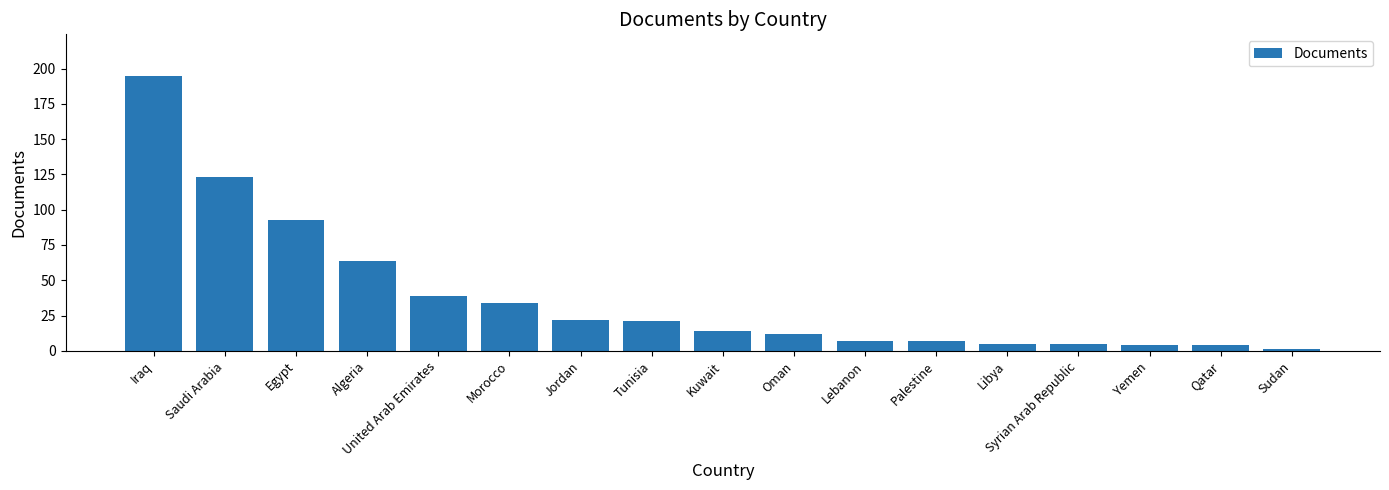

What is the difference between the maximum and second lowest values?

191